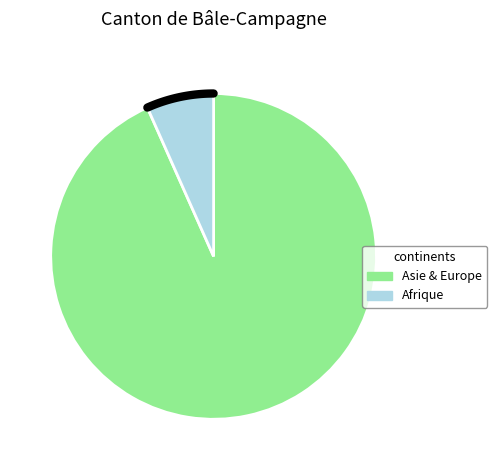

What is the change in value from Afrique to Asie?

+6